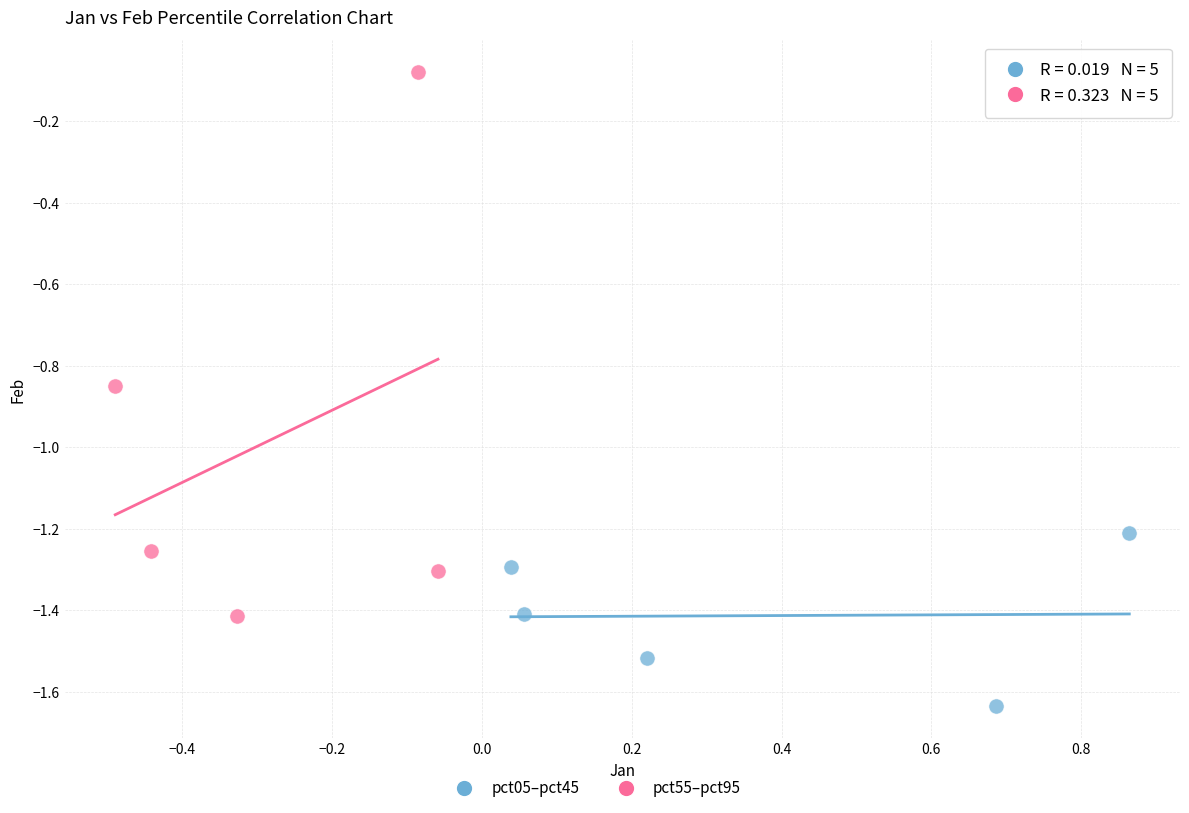

Which series contains the lowest Y value?

pct05–pct45